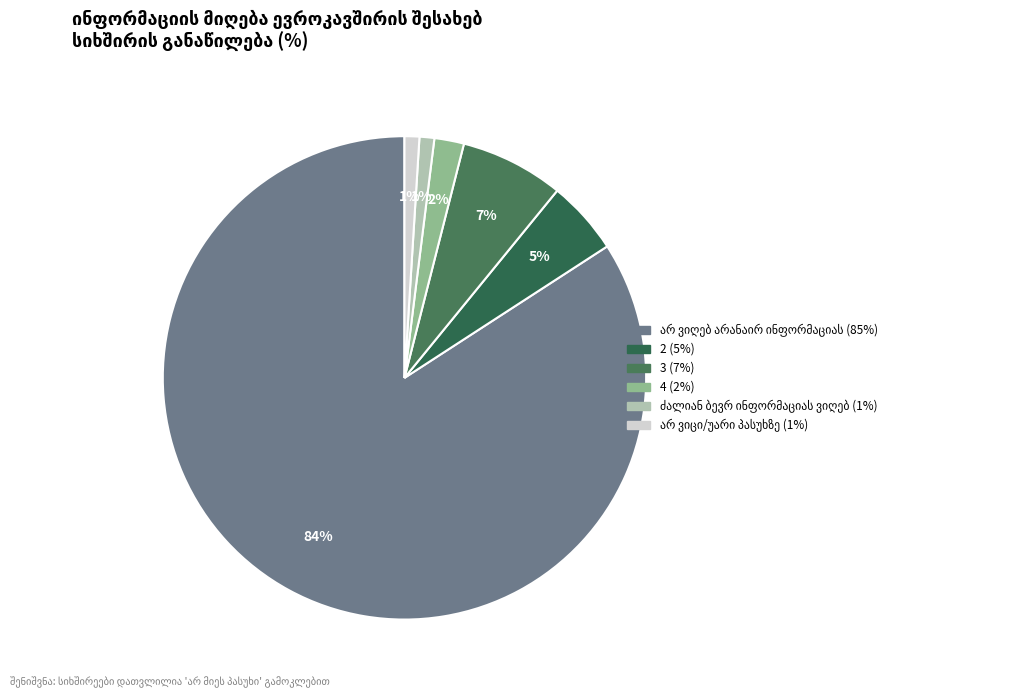

Between ძალიან ბევრ ინფორმაციას ვიღებ and არ ვიღებ არანაირ ინფორმაციას, which is larger?

არ ვიღებ არანაირ ინფორმაციას